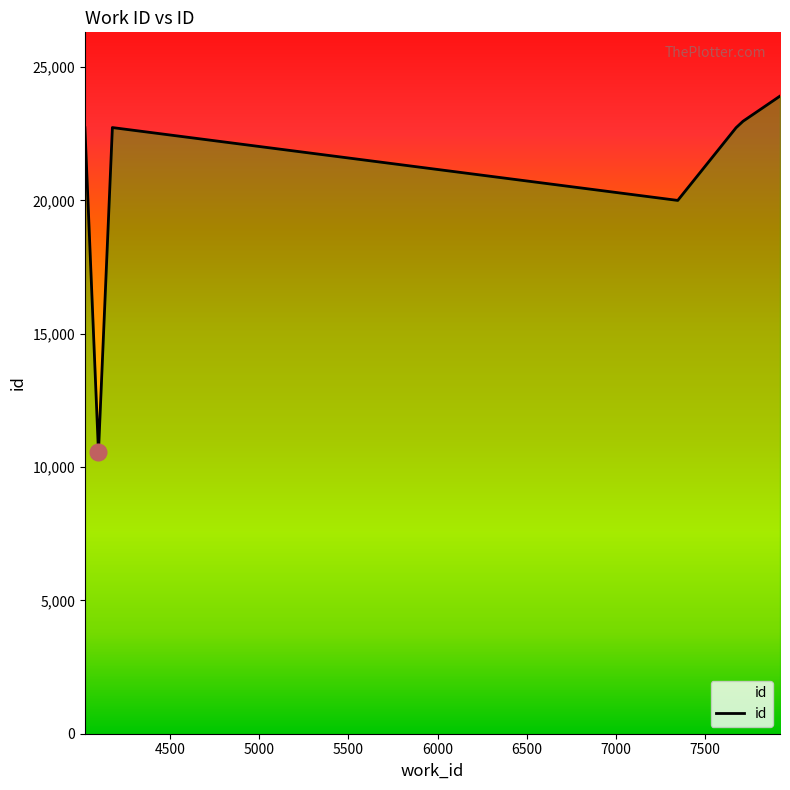

How many values are below 22726?

3